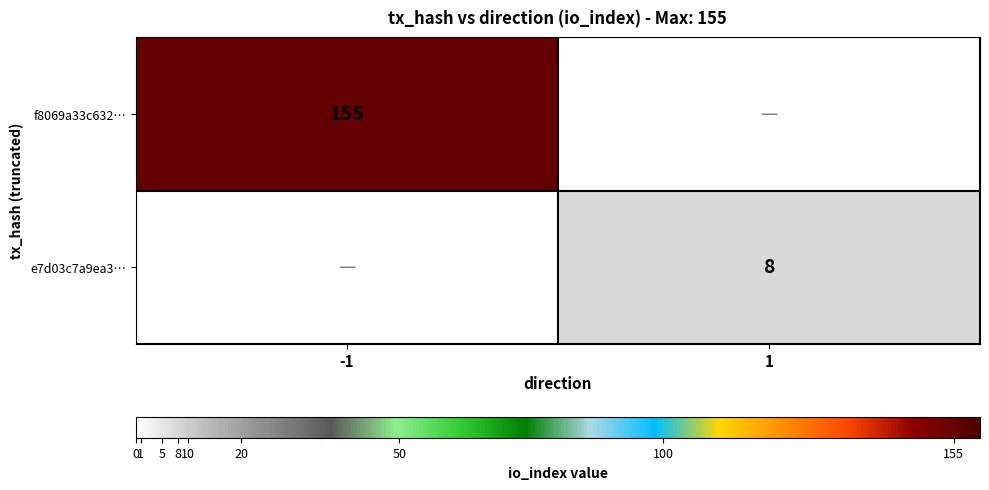

The value of f8069a33c632… at -1 is 224. True or false?

False